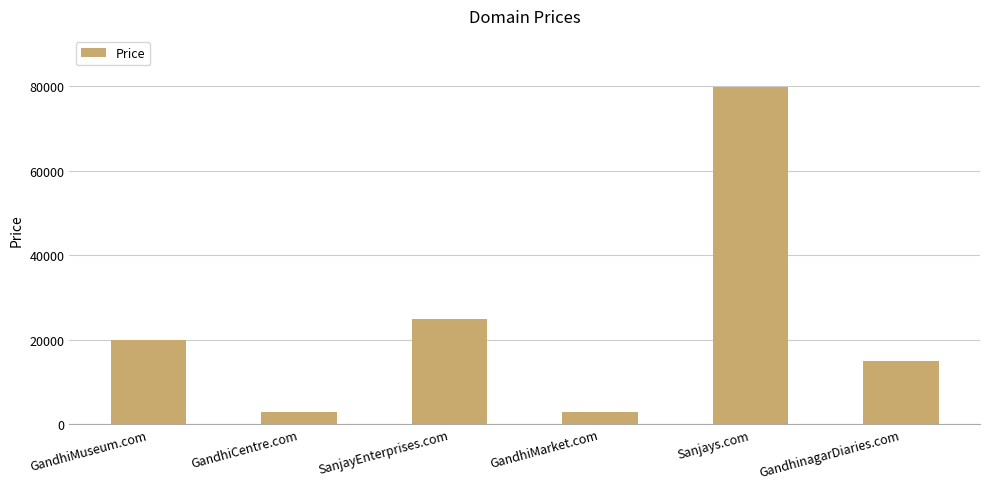

What is the difference between the values at SanjayEnterprises.com and GandhiMarket.com?

22000